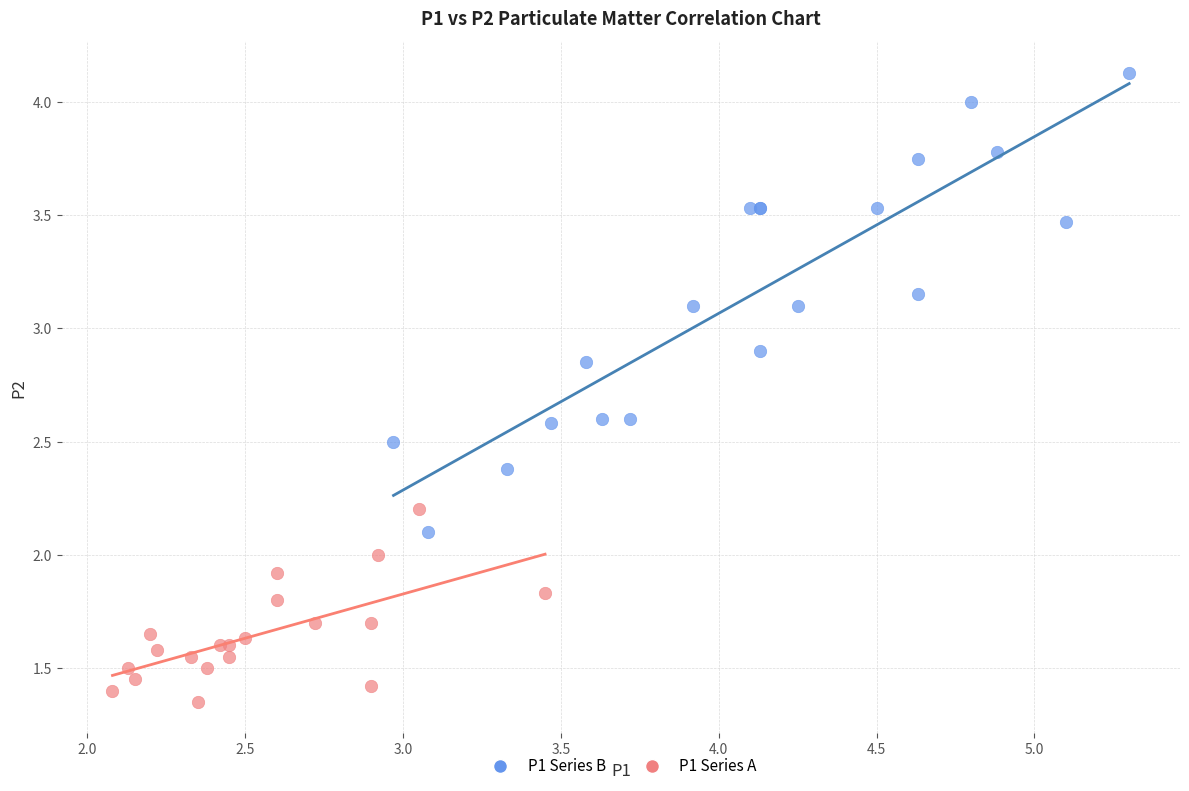

Which series contains the highest Y value?

P1 Series B